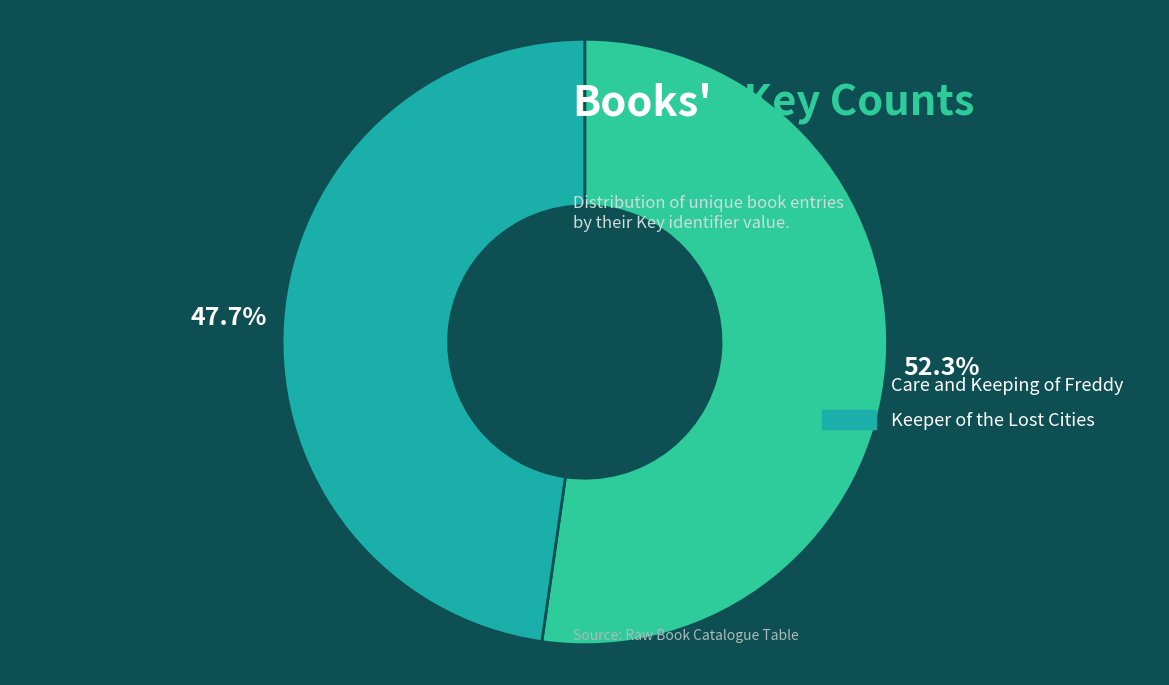

How many slices are in this pie chart?

2